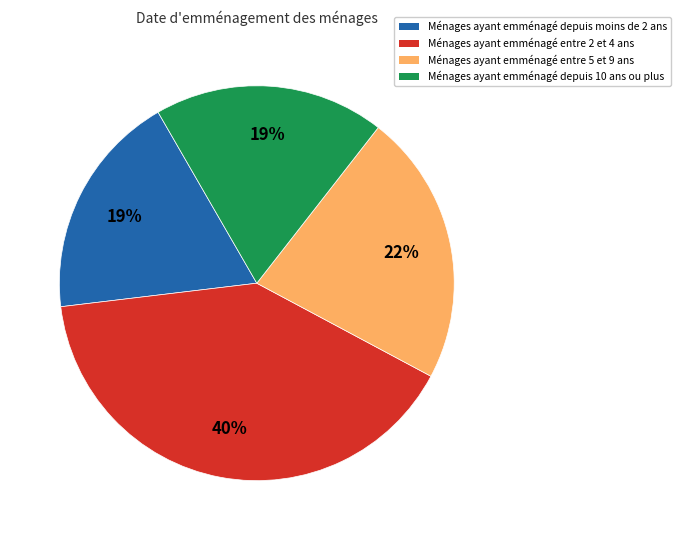

How many segments does this pie chart have?

4